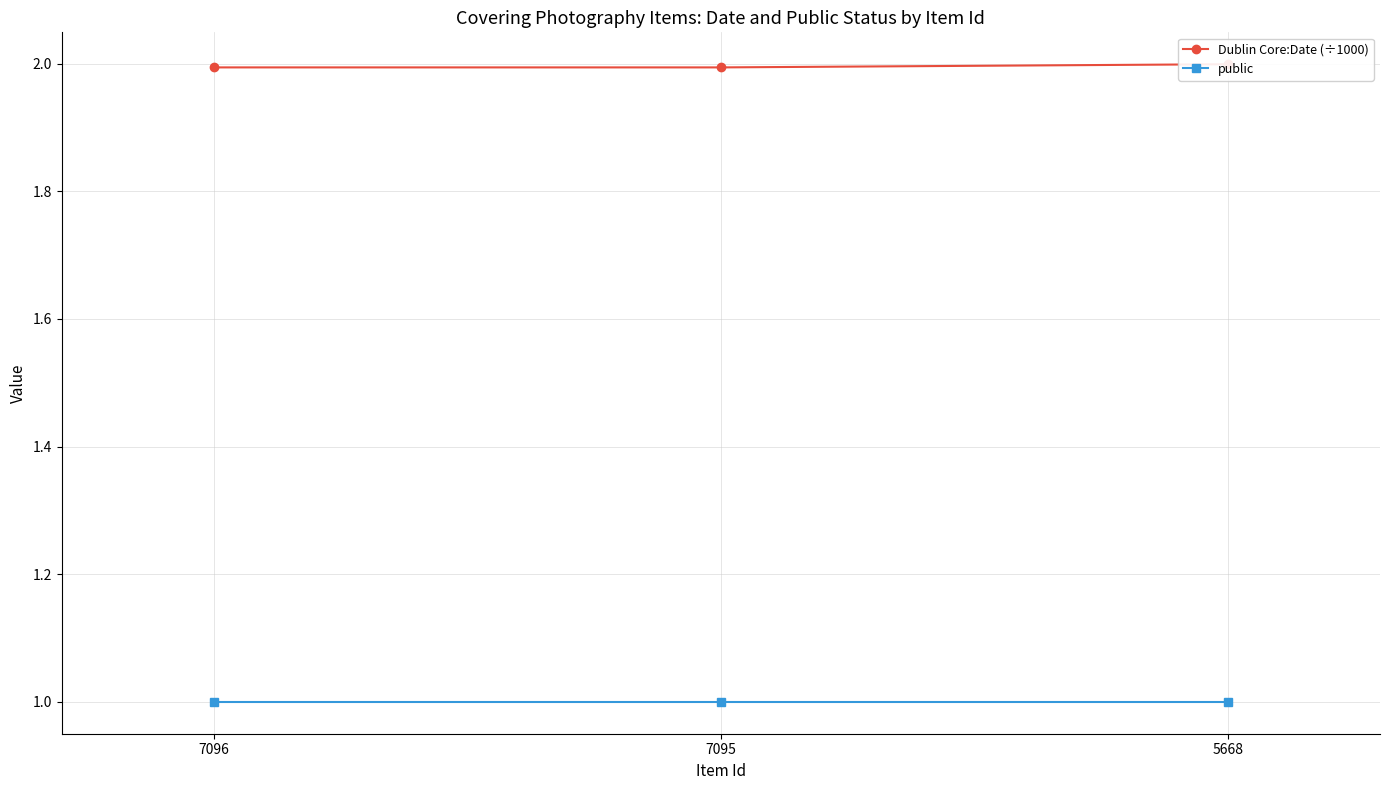

Between 7096 and 7095, which series saw the biggest shift?

Dublin Core:Date (÷1000)